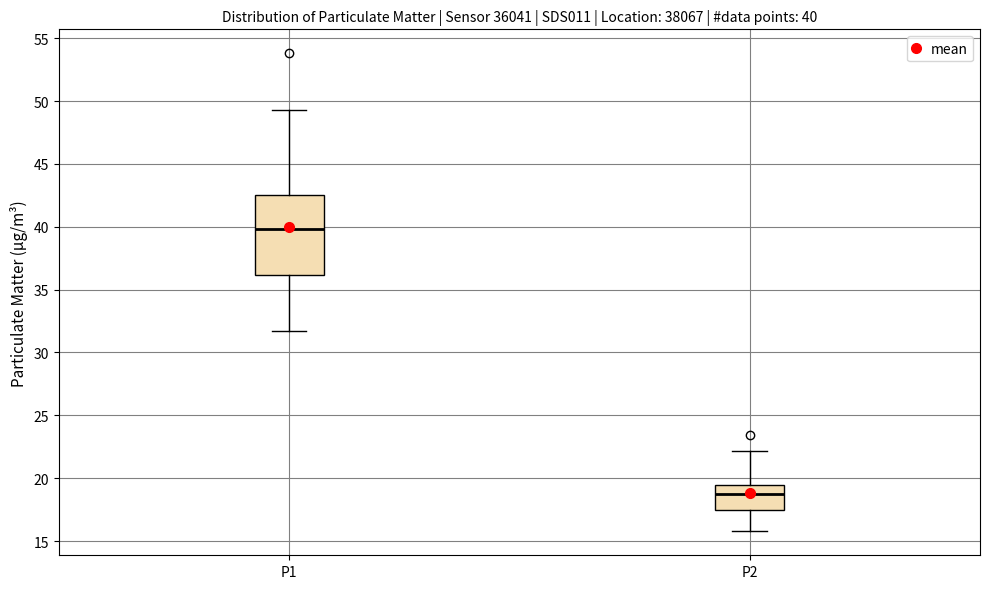

Comparing the boxes themselves (not the whiskers), which one is the tallest?

P1